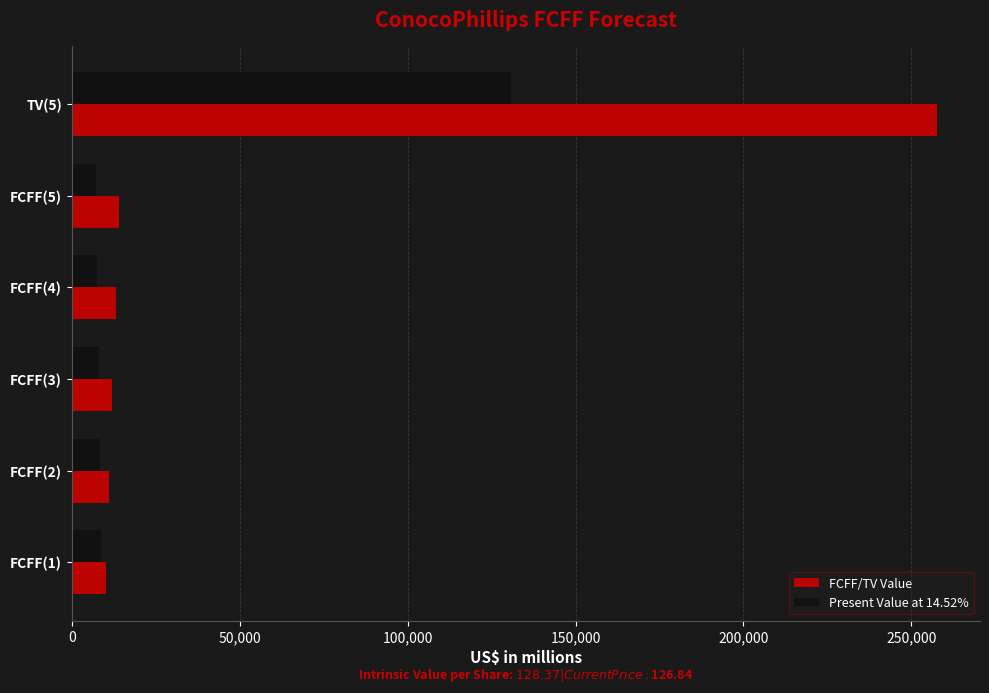

What are all the series names shown in the legend?

FCFF/TV Value, Present Value at 14.52%